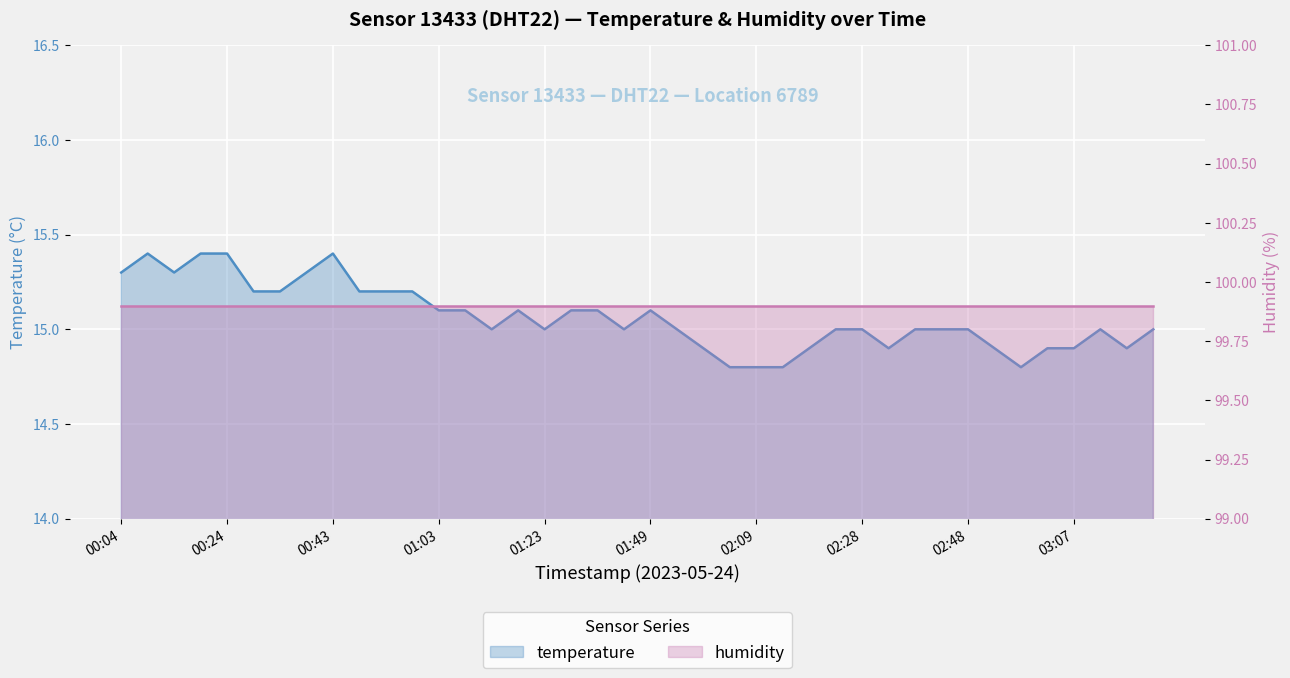

List the labels in order of value, largest first.

00:09, 00:19, 00:24, 00:43, 00:04, 00:14, 00:38, 00:29, 00:33, 00:48, 00:53, 00:58, 01:03, 01:08, 01:18, 01:28, 01:33, 01:49, 01:13, 01:23, 01:43, 01:54, 02:23, 02:28, 02:38, 02:43, 02:48, 03:12, 03:22, 01:59, 02:18, 02:33, 02:52, 03:02, 03:07, 03:17, 02:04, 02:09, 02:13, 02:57